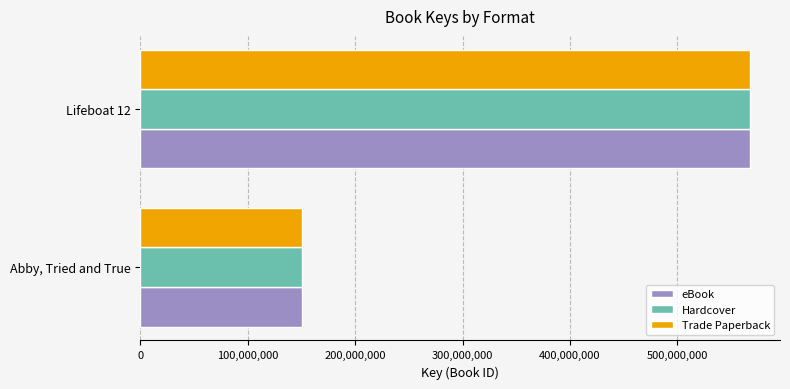

What is the total value across all series at Lifeboat 12?

1701905907